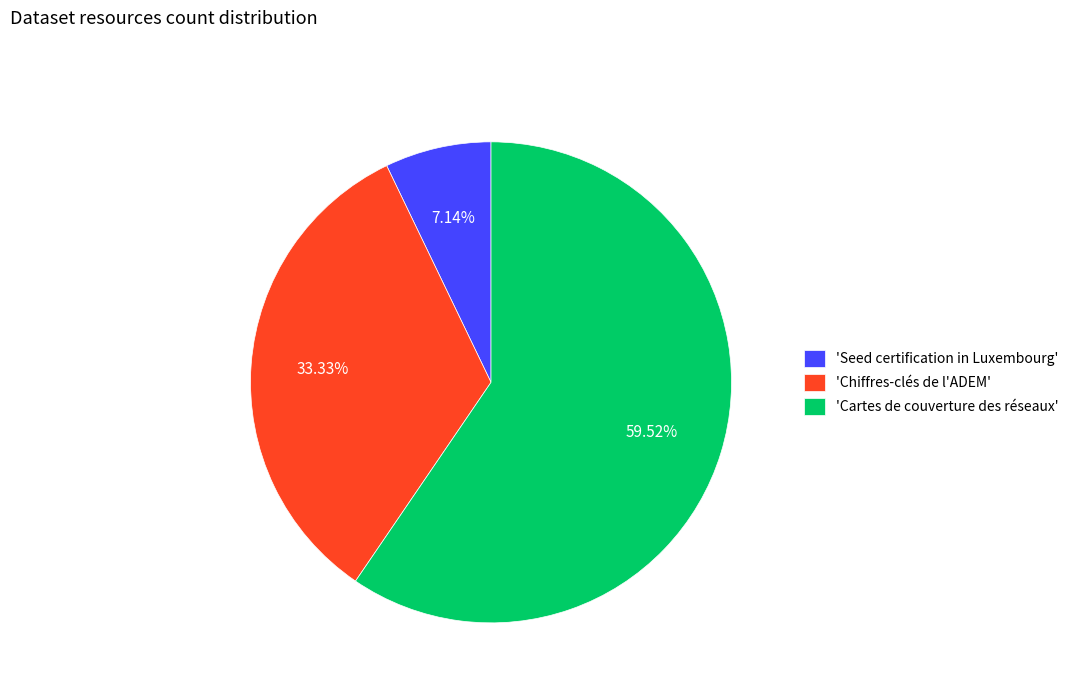

Combined, do 'Chiffres-clés de l'ADEM' and 'Seed certification in Luxembourg' account for over 50%?

No